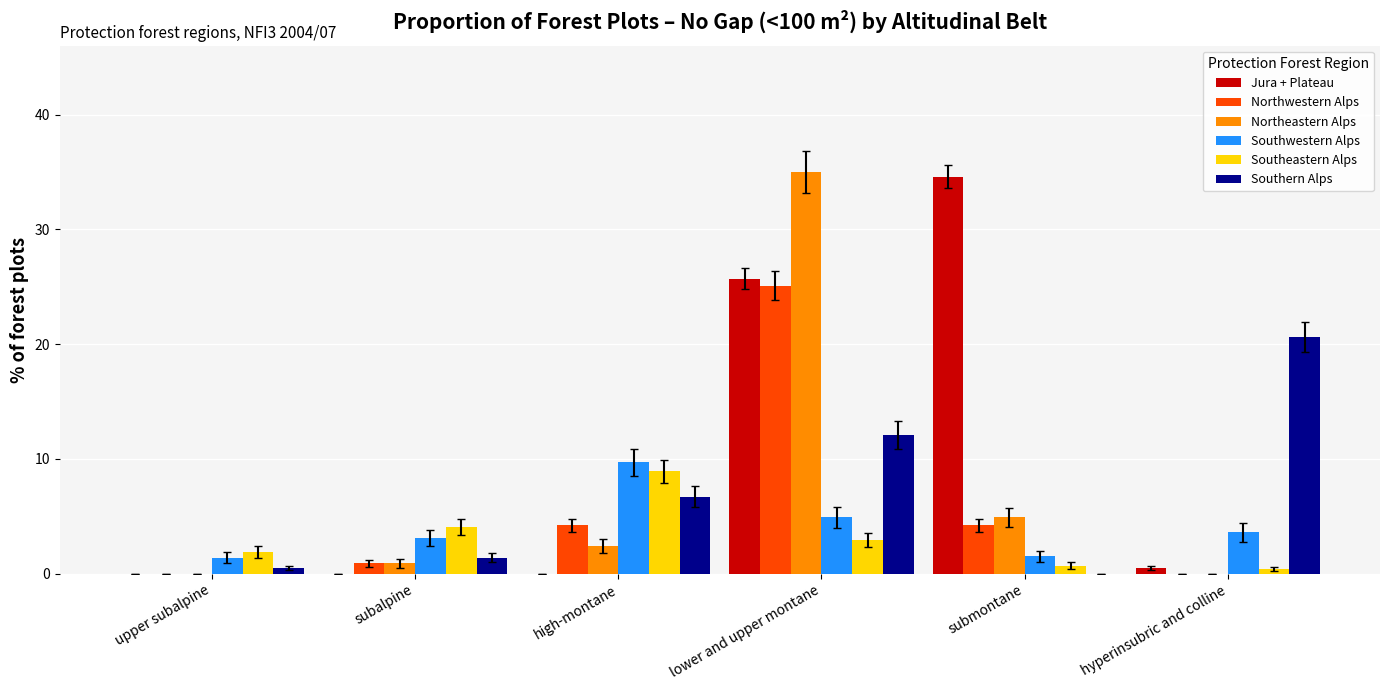

At which category is the sum across all series the highest?

lower and upper montane